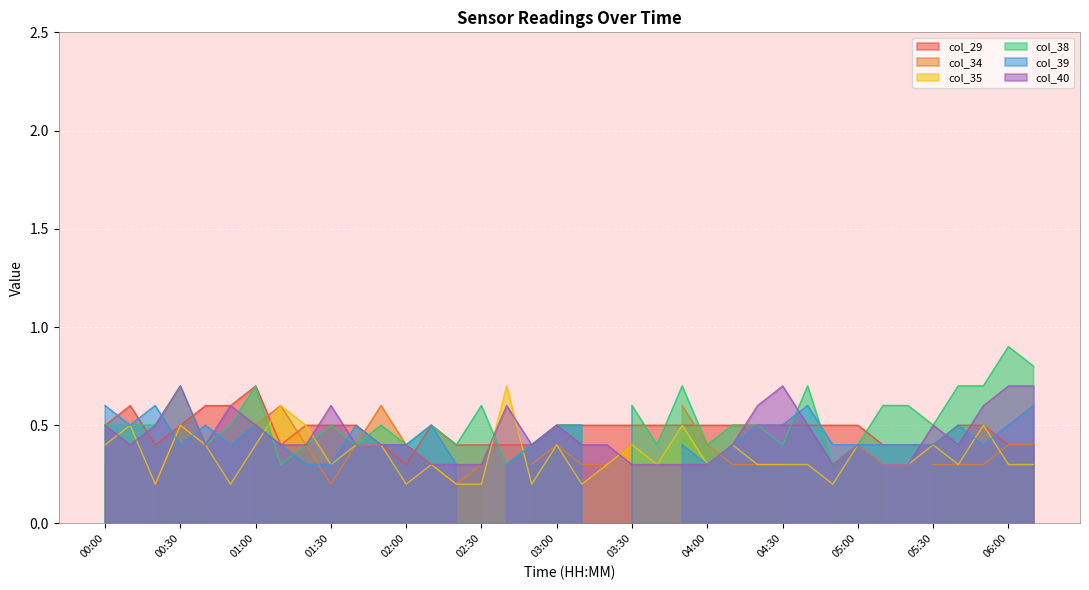

At which label is col_29 closest to 0?

02:00